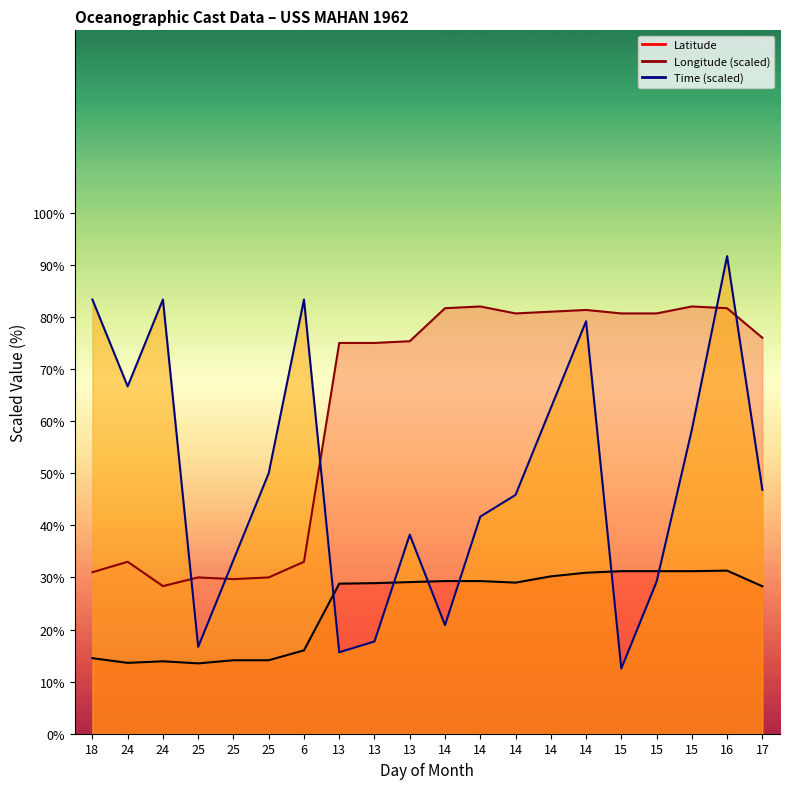

List the series in order of their peak value, highest first.

Time, Longitude, Latitude